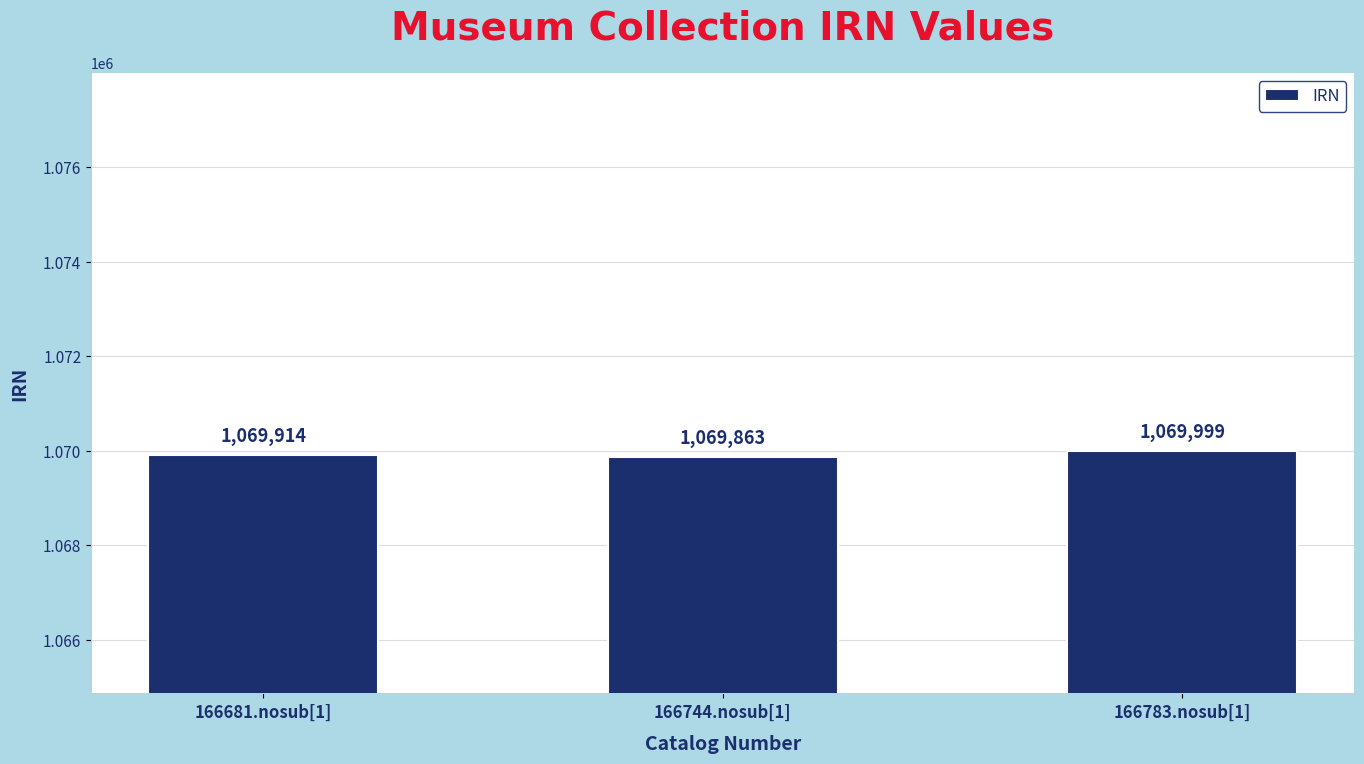

What value does the data have at 166681.nosub[1]?

1069914